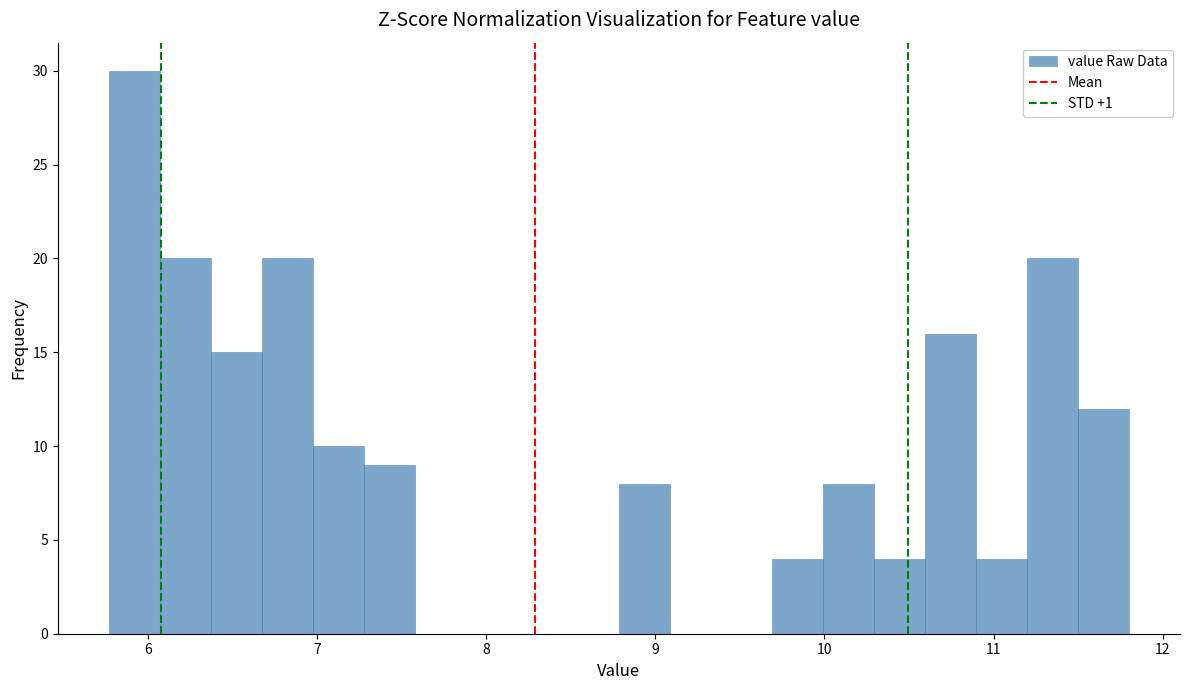

Around what value on the x-axis is the tallest bar? Give the approximate position of its centre, as read against the axis.

5.9